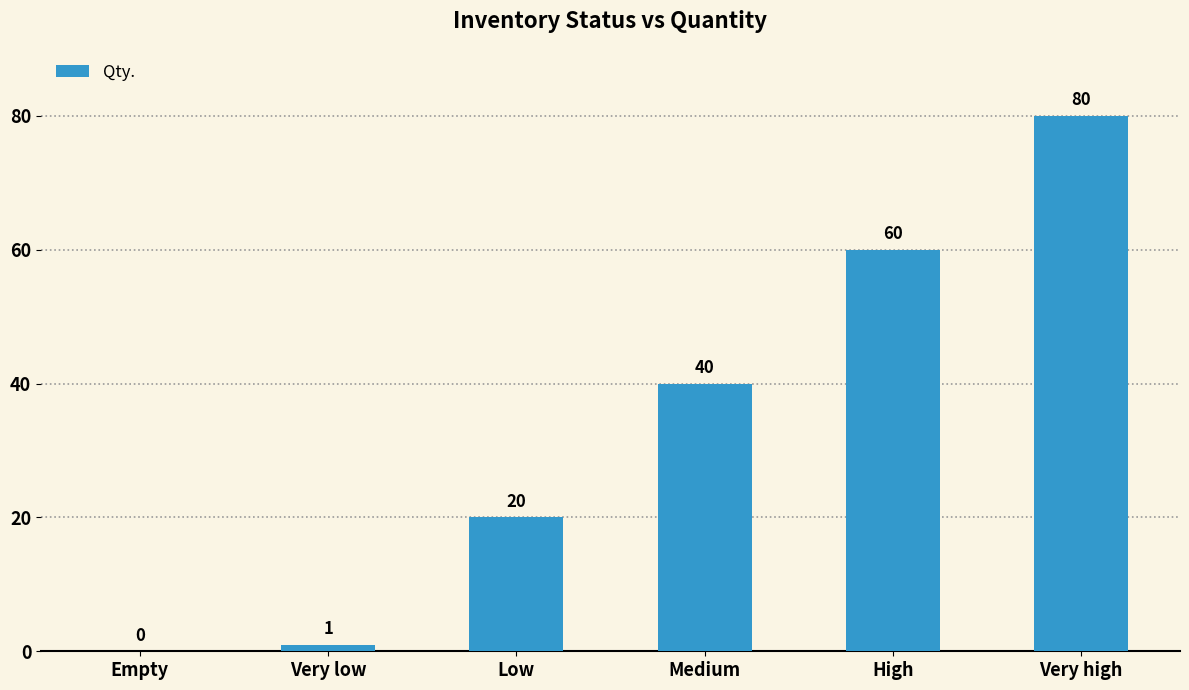

Which label corresponds to the largest value in the chart?

Very high